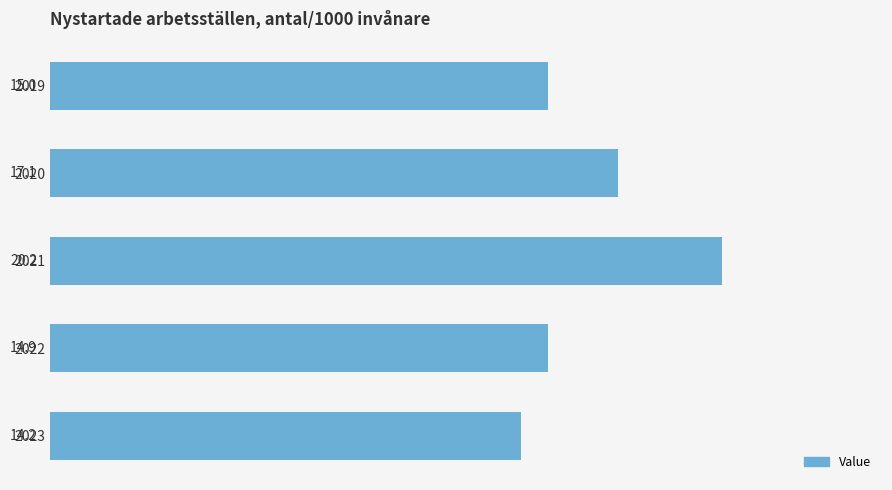

Reading top to bottom, extract all data points from this chart.

15.0	17.1	20.2	14.9	14.2